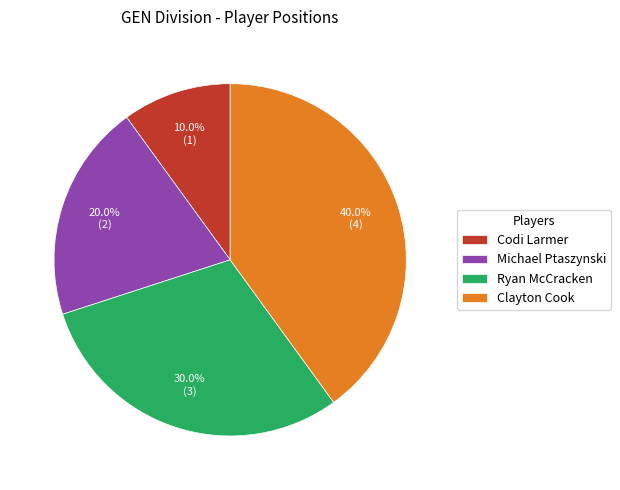

Which category has the smallest portion of the pie?

Codi Larmer